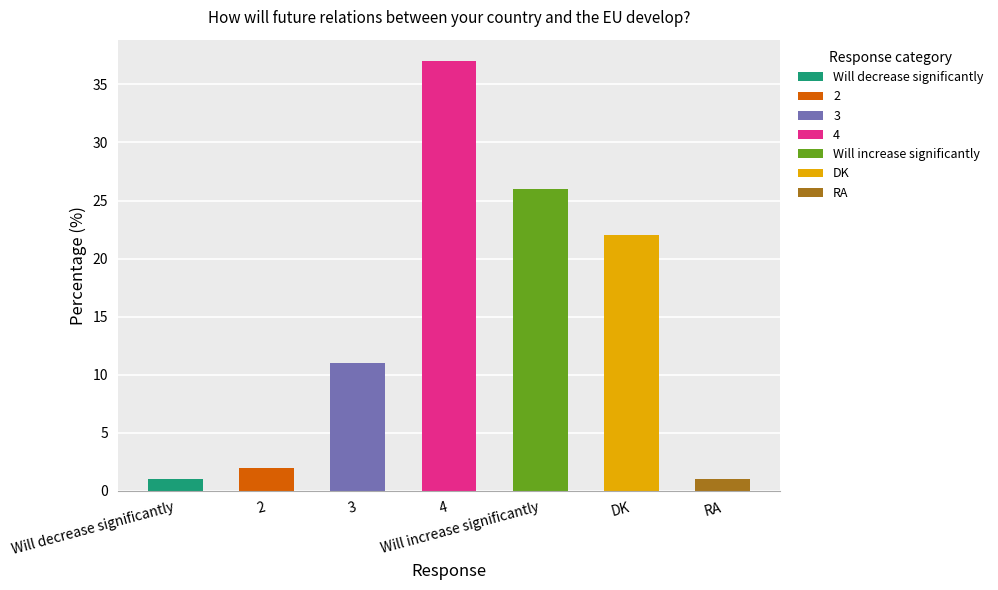

True or false: the data shows 22 at DK.

True